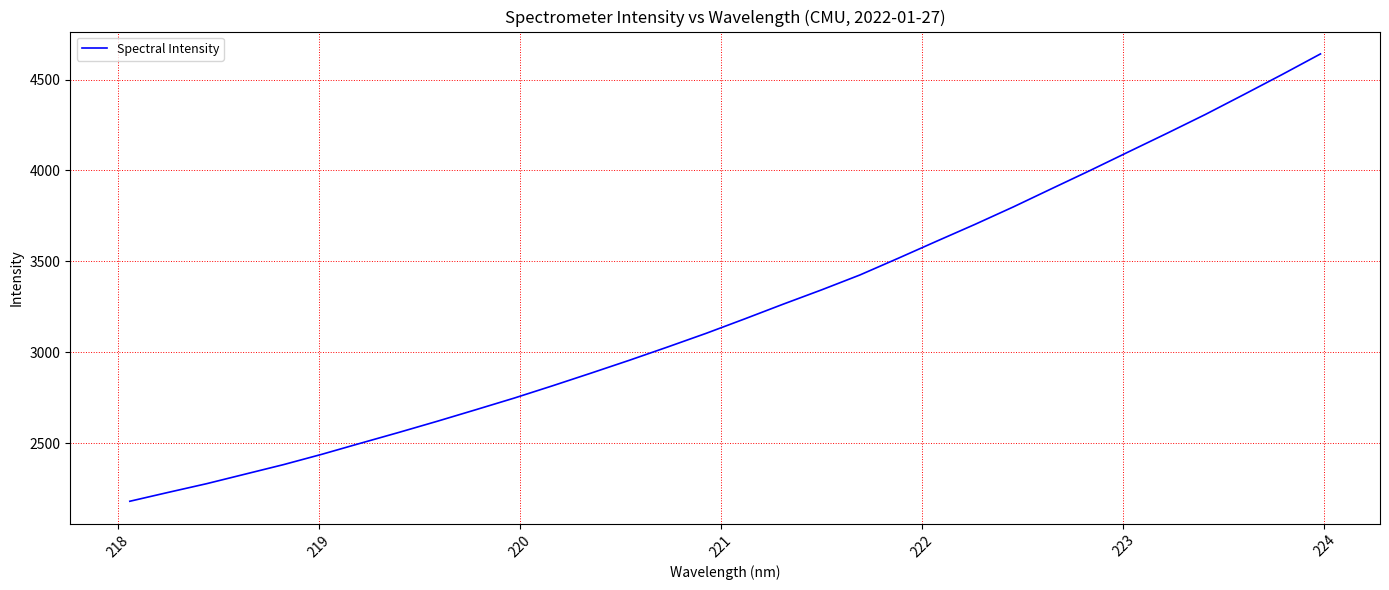

What is the minimum value shown in the chart?

2180.2